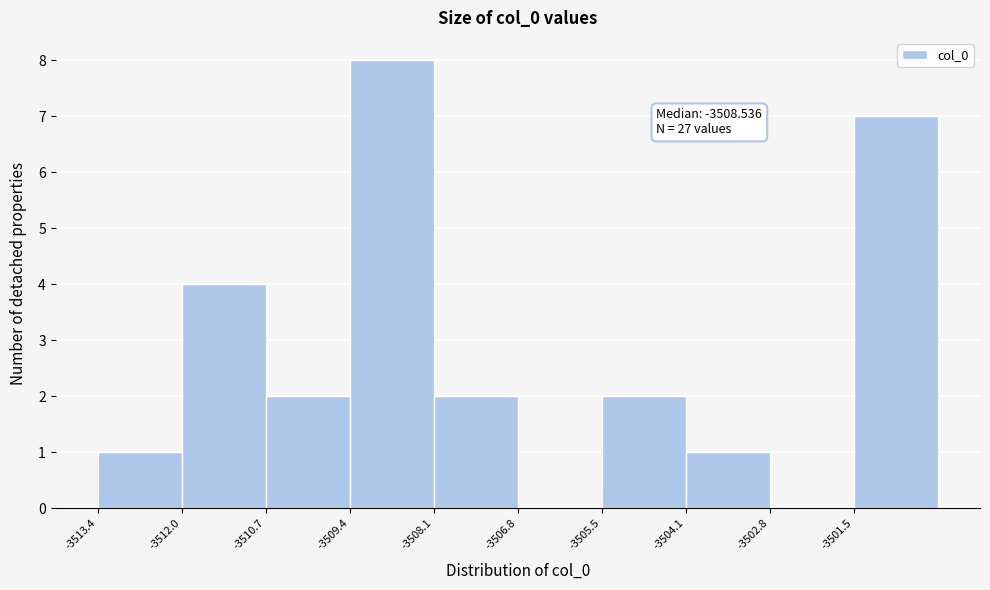

Which range on the x-axis has the tallest bar?

-3509.4 to -3508.0